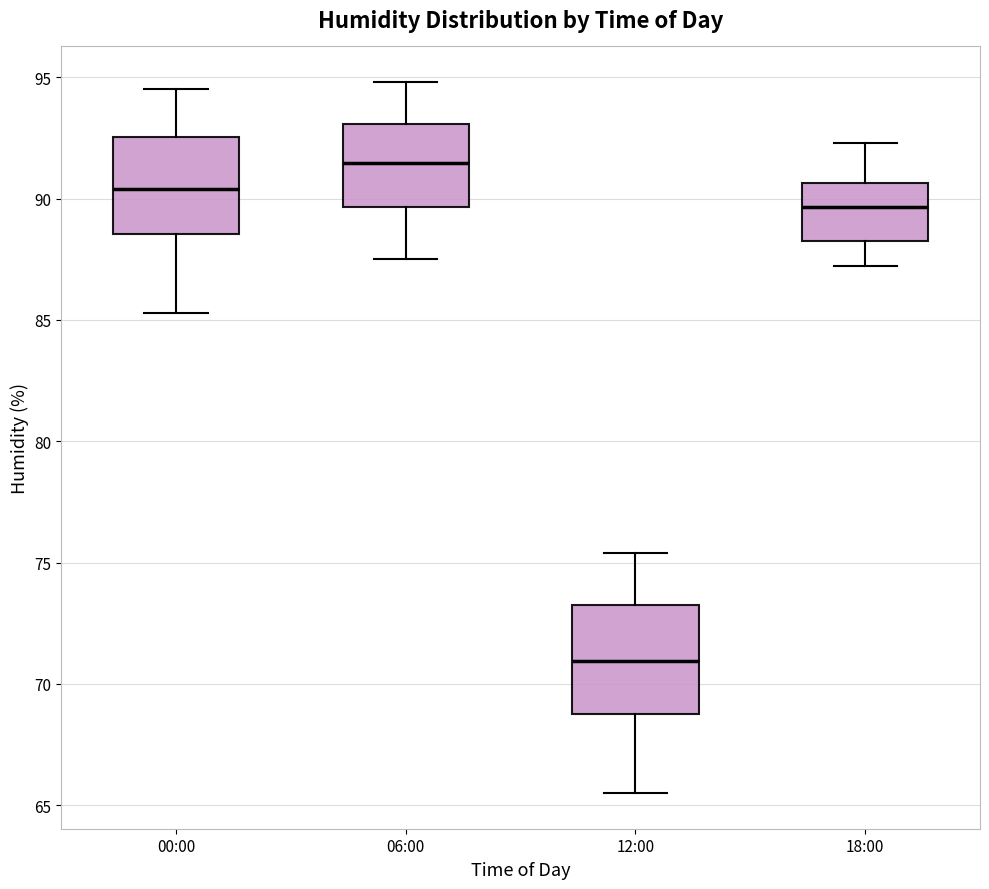

Reading left to right, read every box against the y-axis: the position of its median line, the range the box covers, and the ends of its whiskers. The values are not printed on the chart, so give them approximately, as read against the axis.

00:00: median 90.5, box 88.5 to 92.5, whiskers 85.5 to 94.5
06:00: median 91.5, box 89.5 to 93.0, whiskers 87.5 to 95.0
12:00: median 71.0, box 69.0 to 73.5, whiskers 65.5 to 75.5
18:00: median 89.5, box 88.5 to 90.5, whiskers 87.0 to 92.5